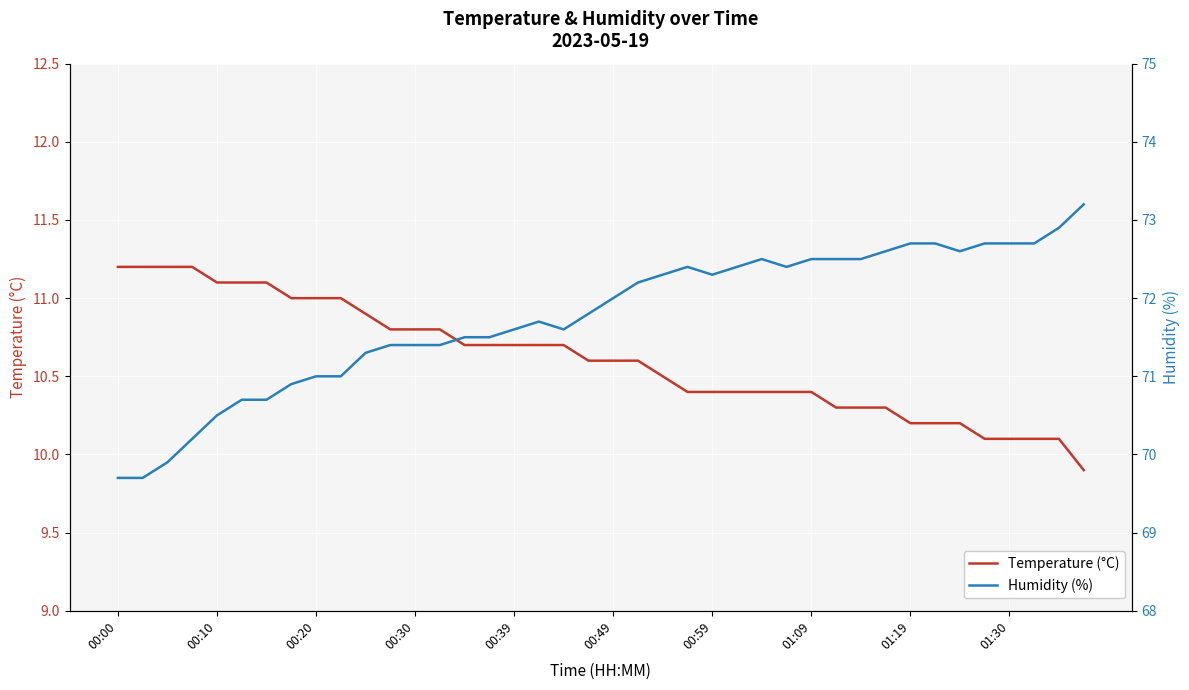

Where does the Temperature (°C) series first go above 10?

00:00